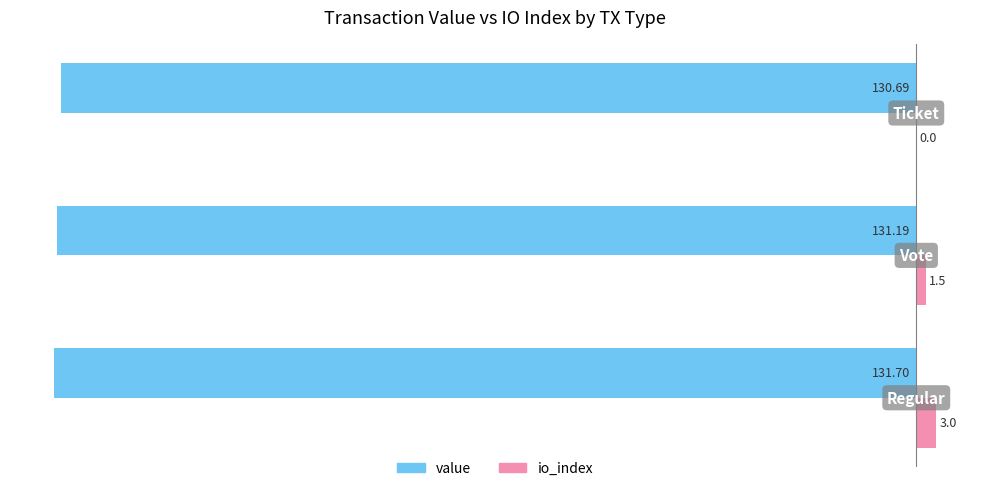

How many series are shown in this chart?

2